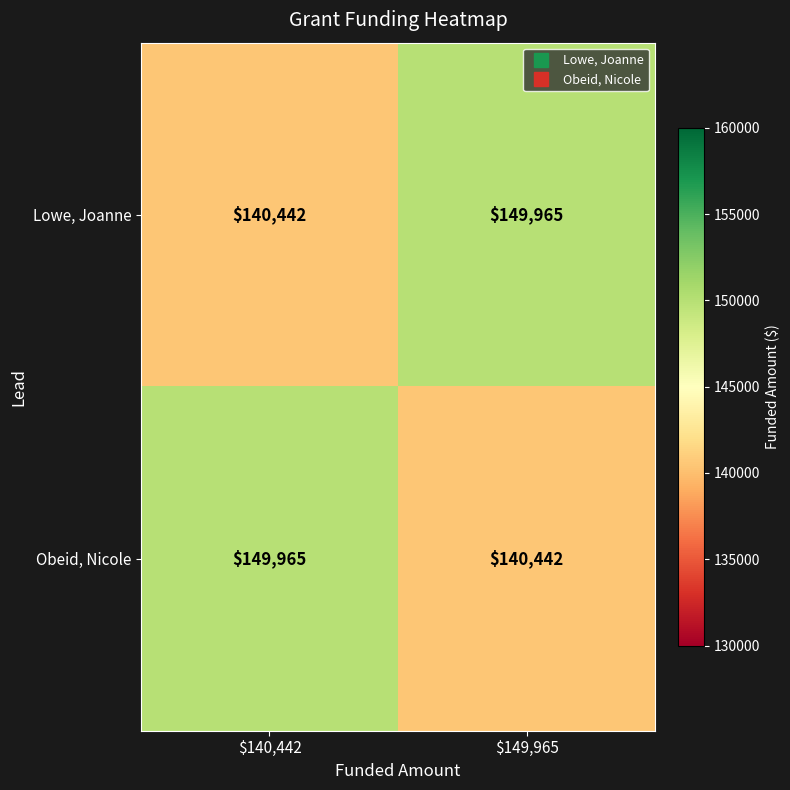

The value of Lowe, Joanne at $149,965 is 35178. True or false?

False